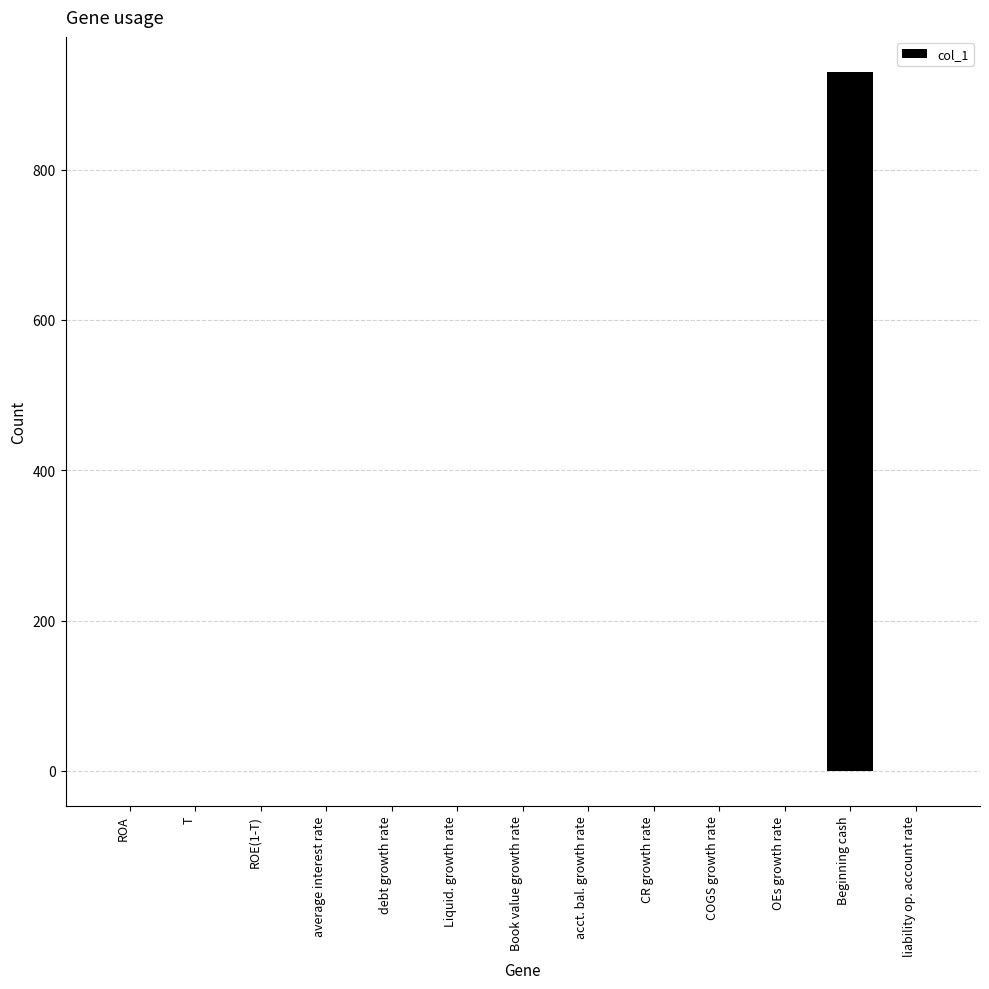

What is the sum of all values?

930.2